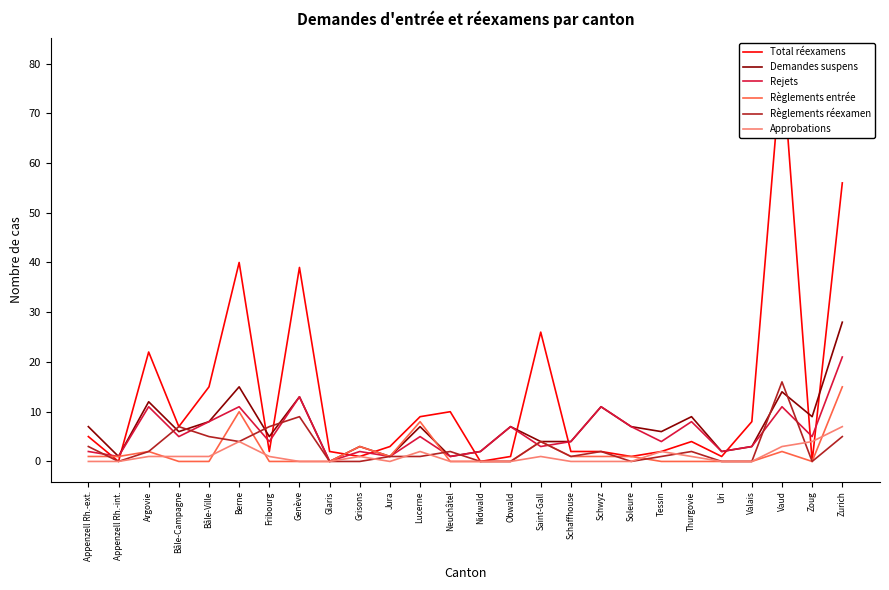

How many values in the Demandes suspens series are below 7?

13